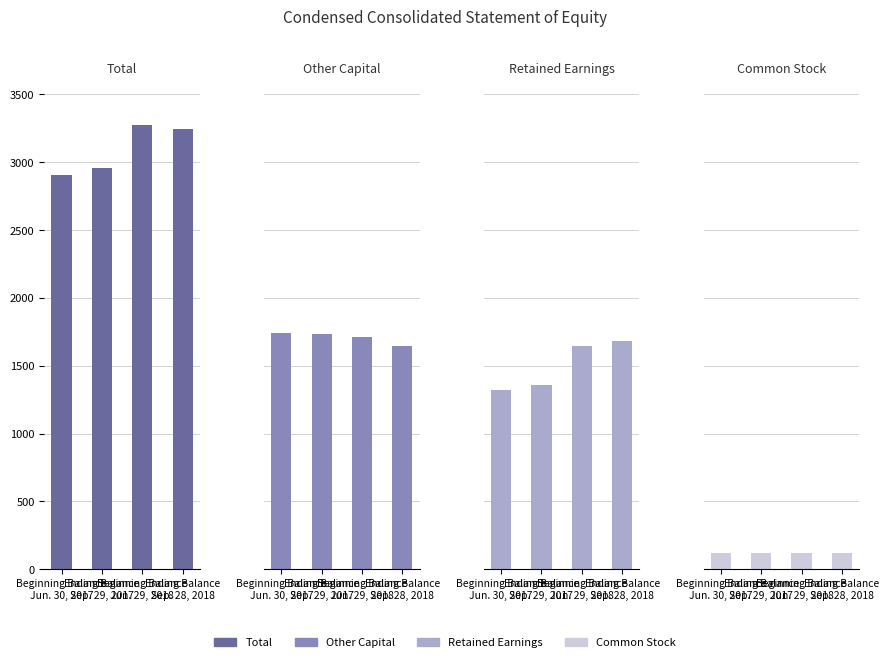

Where does the Total series first go above 3244?

Beginning Balance
Jun. 29, 2018